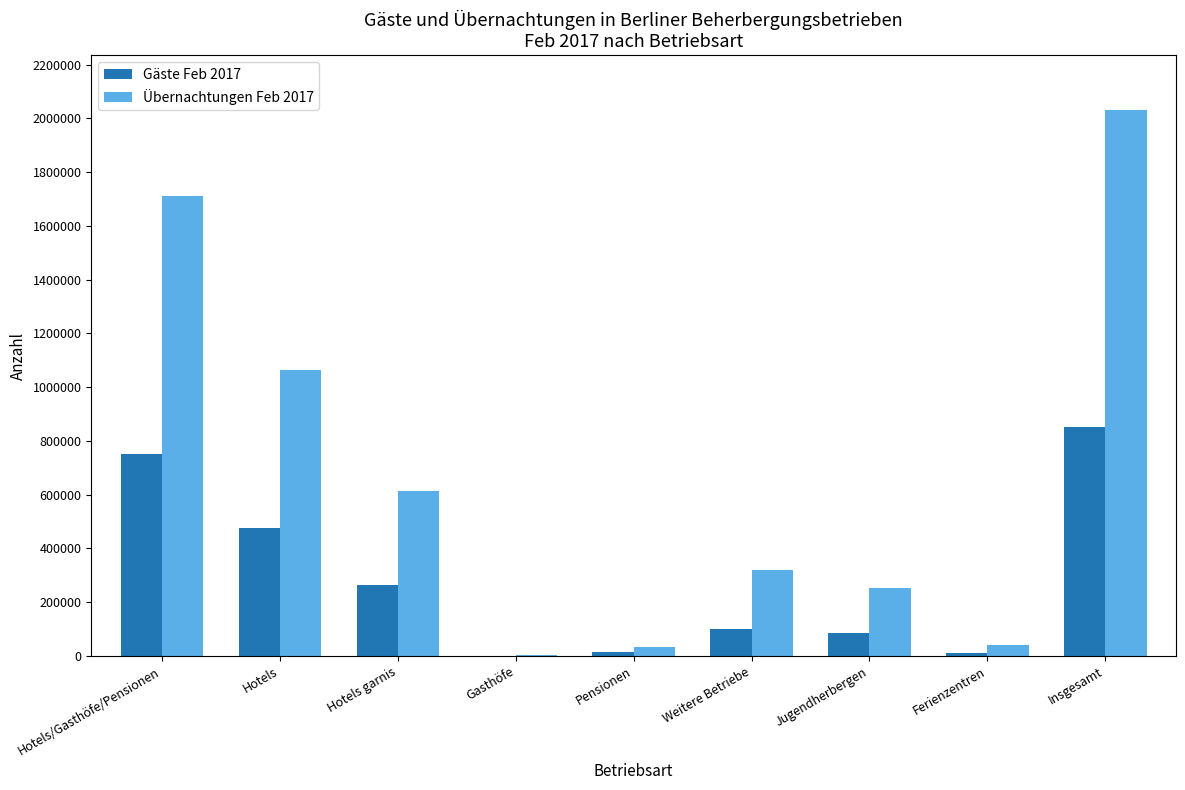

Is it true that Gäste Feb 2017 equals 100535 at Weitere Betriebe?

True